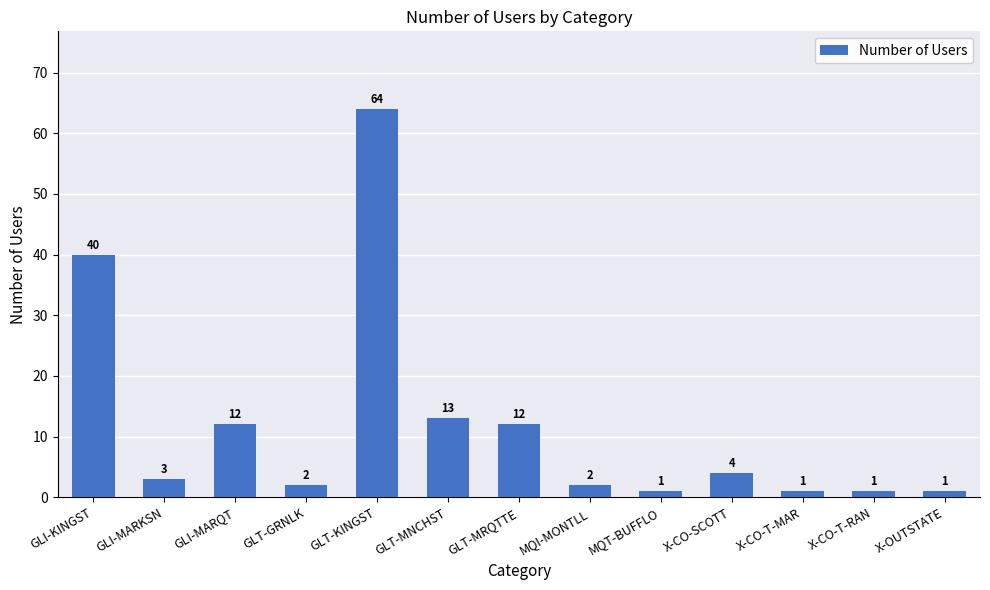

What is the smallest value displayed?

1